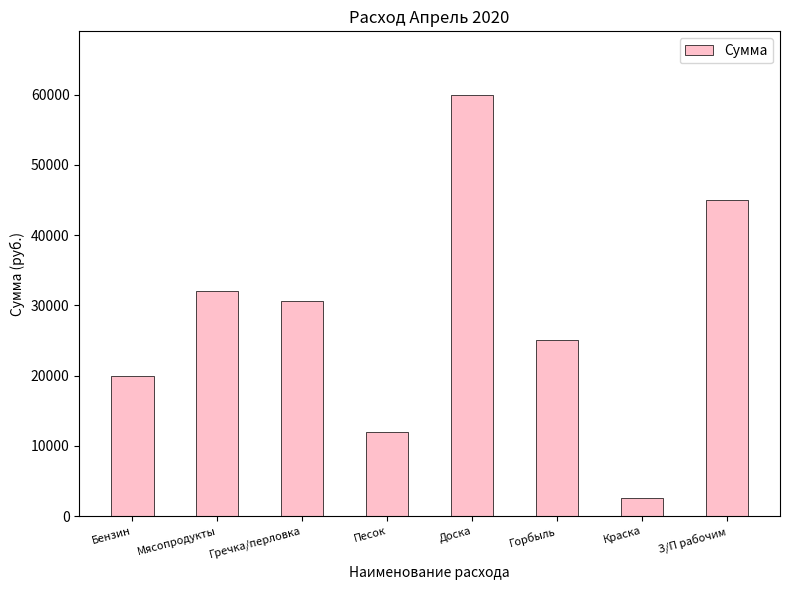

Which label corresponds to the largest value in the chart?

Доска